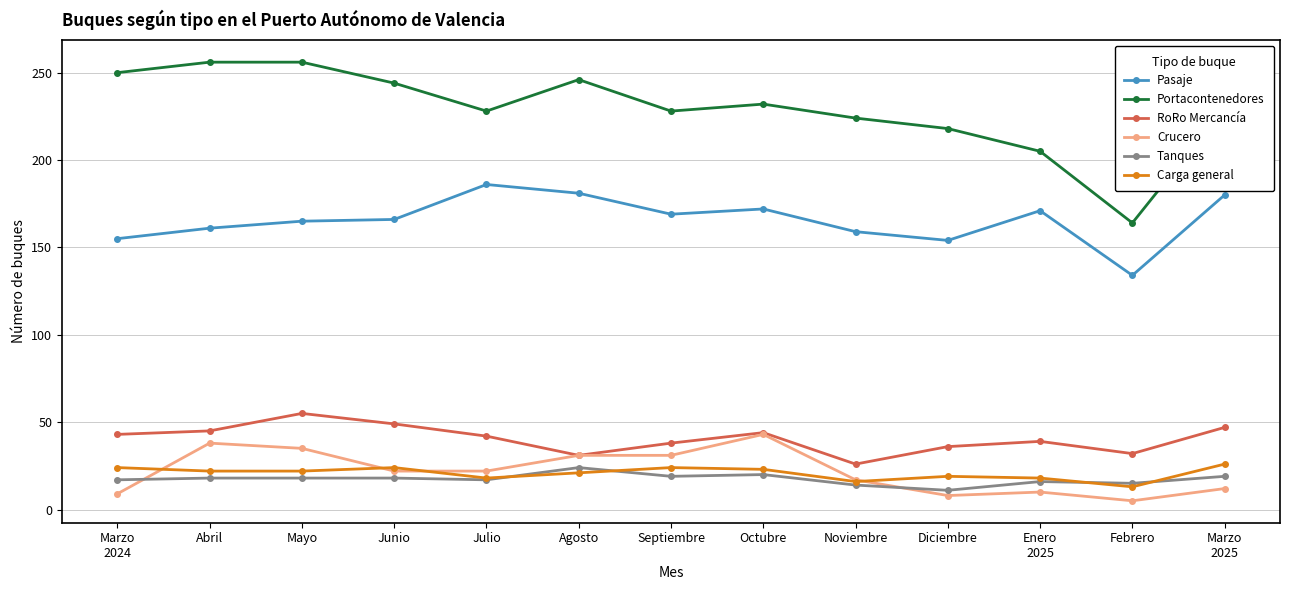

At how many categories does at least one series exceed 106?

13